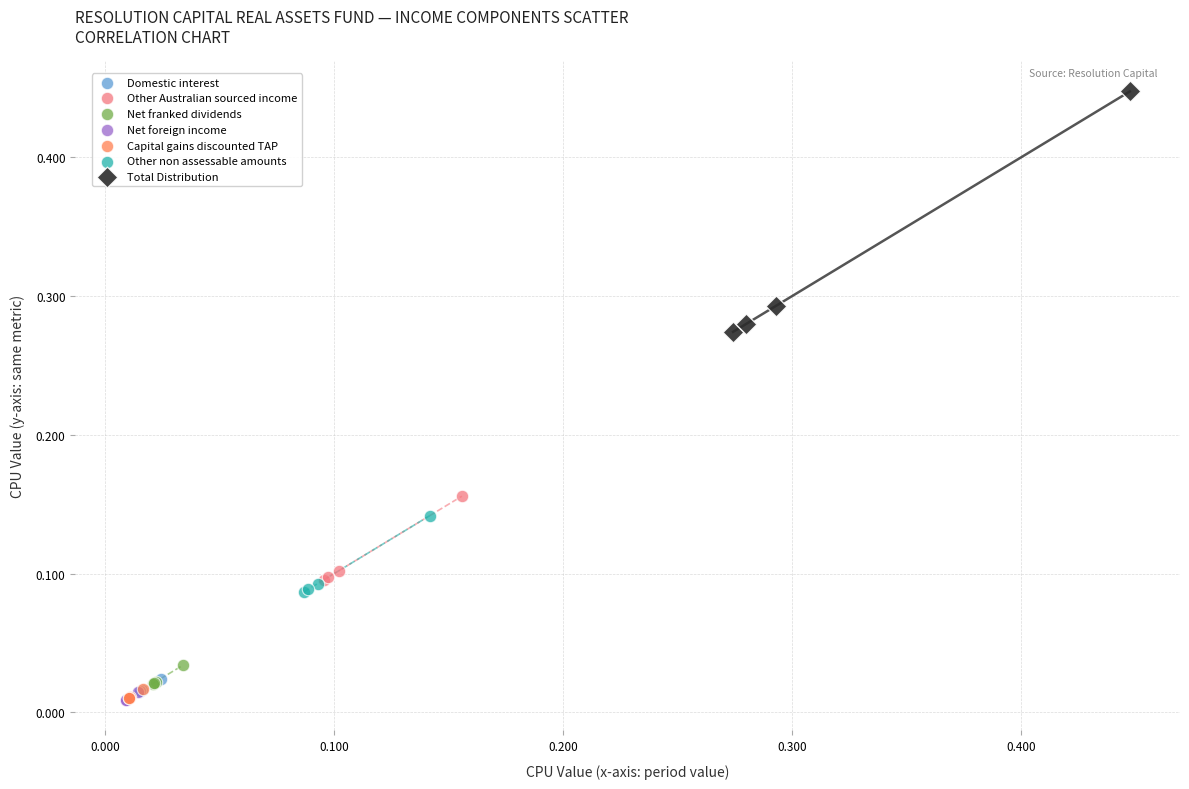

Which series reaches the maximum Y coordinate?

Total Distribution